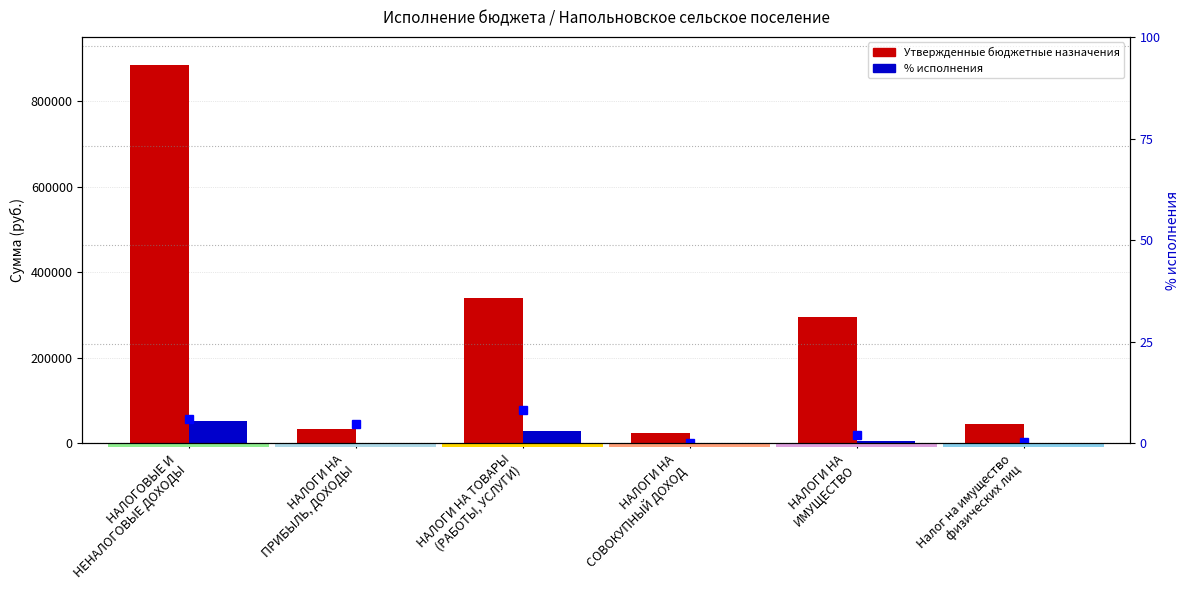

What is the label of the 2nd bar from the left?

НАЛОГИ НА
ПРИБЫЛЬ, ДОХОДЫ